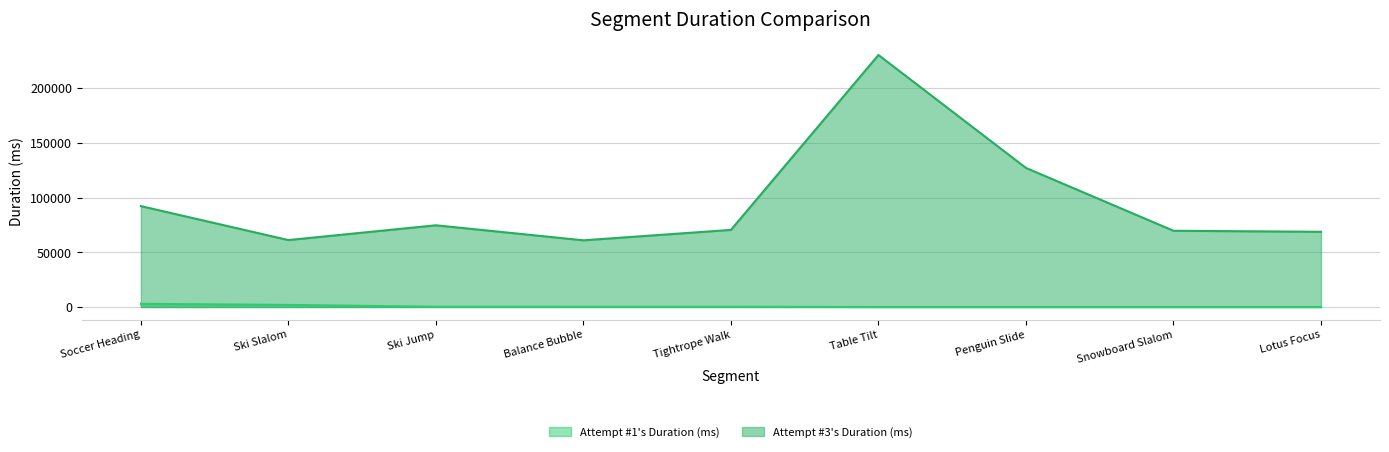

How many data points in Attempt #1's Duration (ms) are above 198?

3